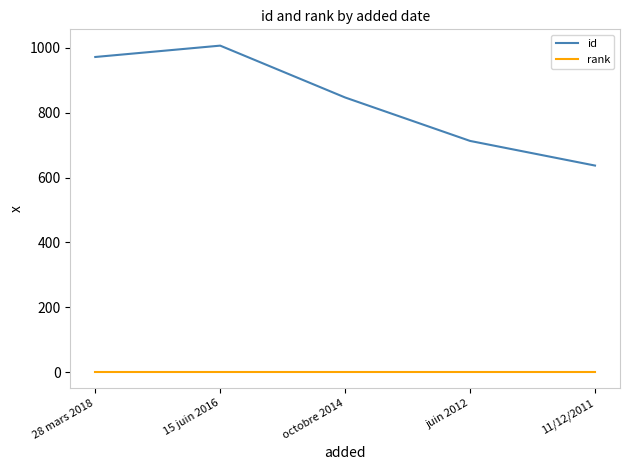

List the series in order of their peak value, highest first.

id, rank